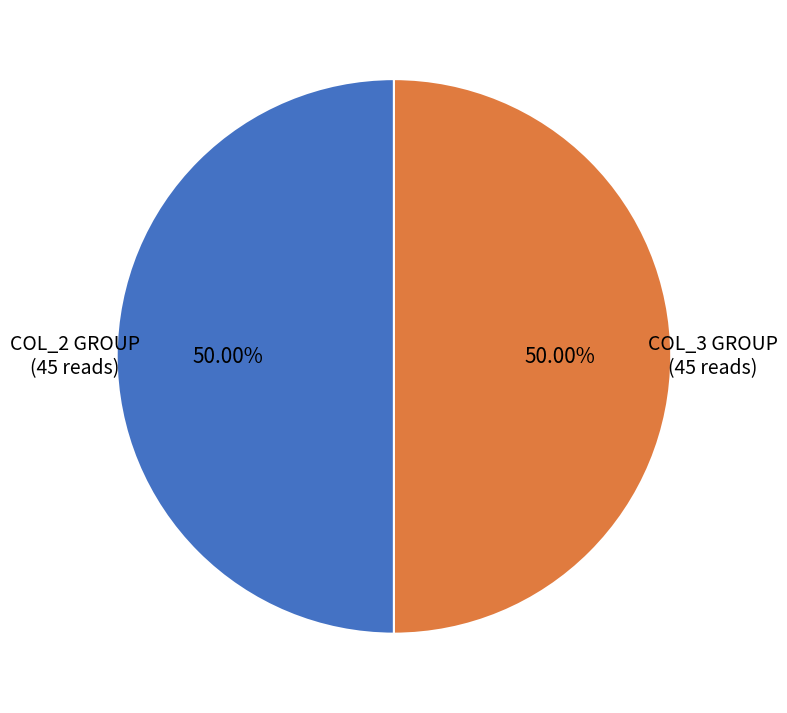

How many segments does this pie chart have?

2